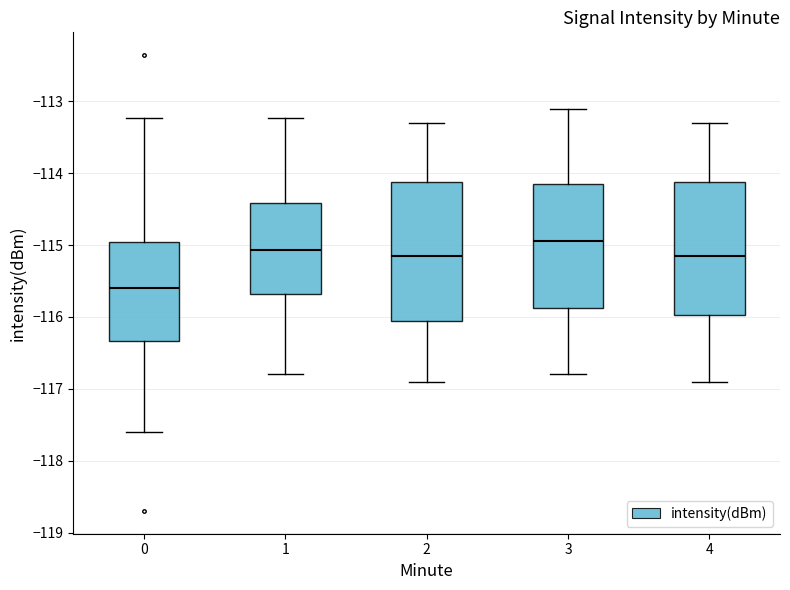

Reading left to right, transcribe this box plot: for each box, give where its median line is, the range the box spans, and where its two whiskers end, as read against the y-axis. The values are not printed on the chart, so give them approximately, as read against the axis.

0: median -115.6, box -116.3 to -115.0, whiskers -117.6 to -113.2
1: median -115.1, box -115.7 to -114.4, whiskers -116.8 to -113.2
2: median -115.1, box -116.0 to -114.1, whiskers -116.9 to -113.3
3: median -114.9, box -115.9 to -114.1, whiskers -116.8 to -113.1
4: median -115.1, box -116.0 to -114.1, whiskers -116.9 to -113.3